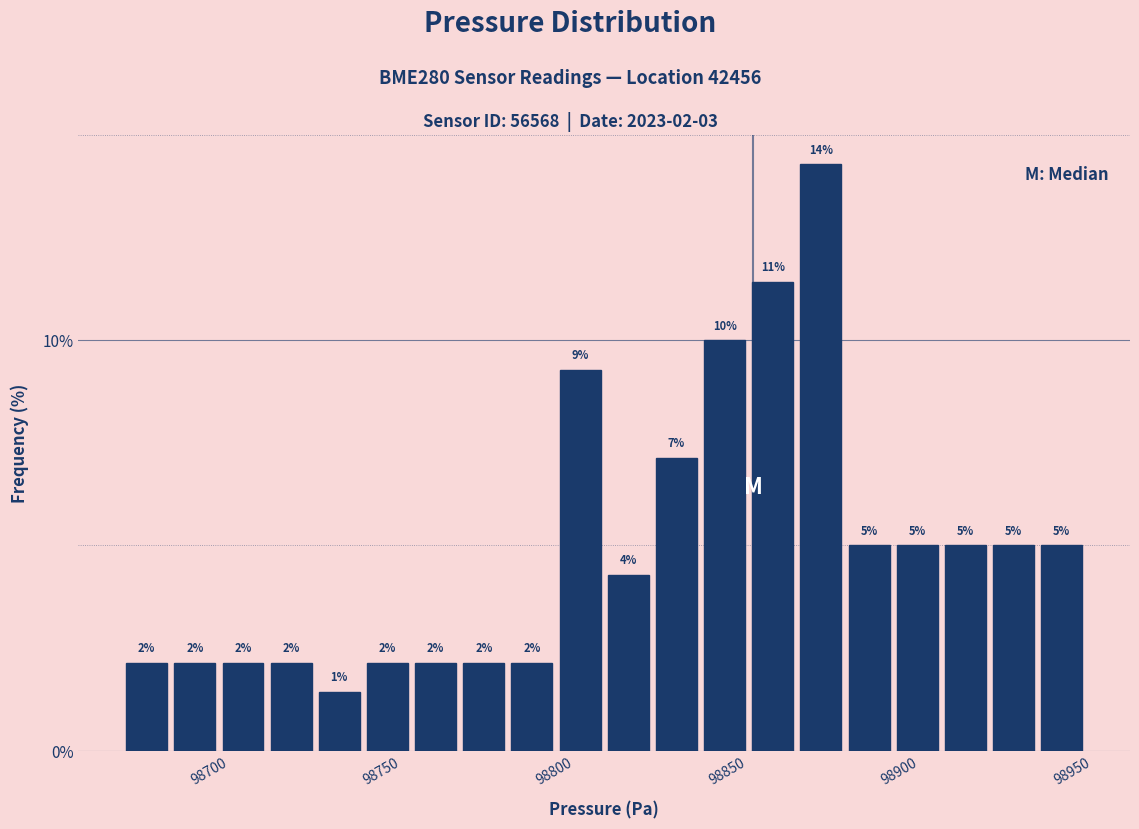

Read against the x-axis, roughly where is the centre of the tallest bar?

98875